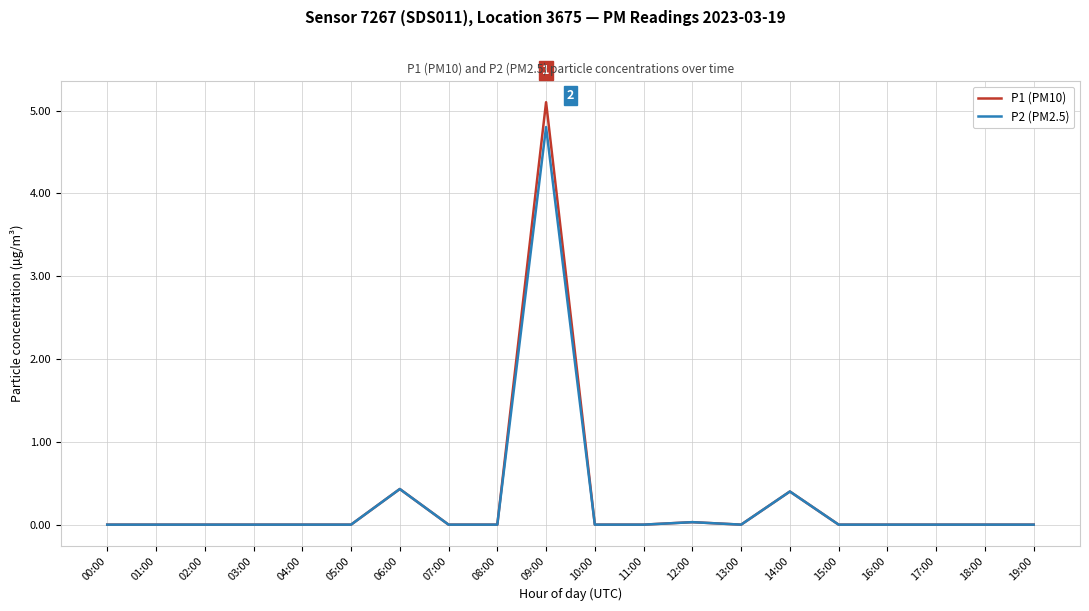

At which category does the chart reach its peak across all series?

09:00